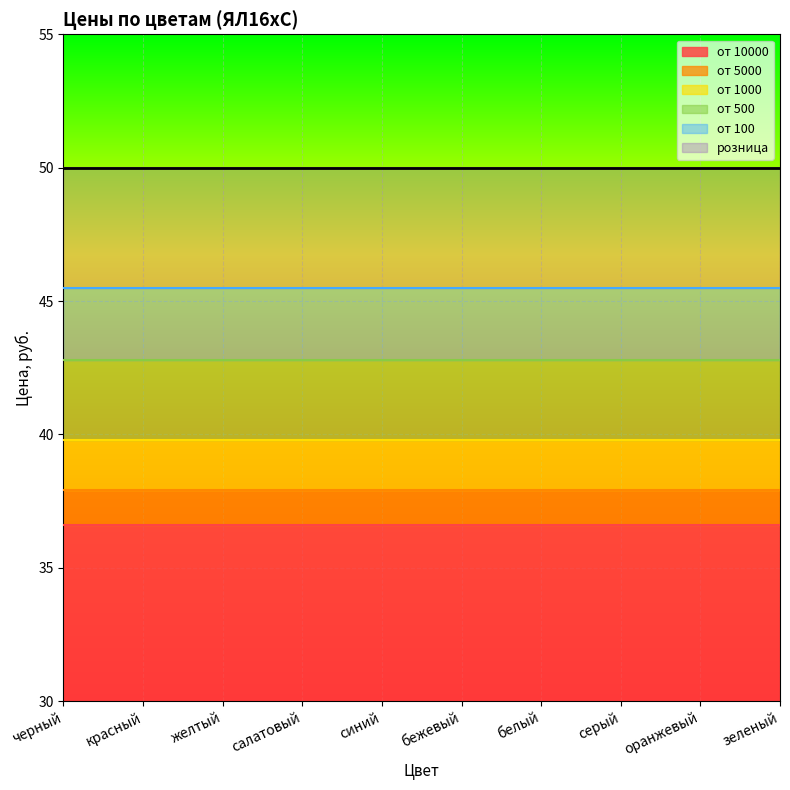

Reading right to left, list all the values displayed in this chart.

от 10000: зеленый=36.6	оранжевый=36.6	серый=36.6	белый=36.6	бежевый=36.6	синий=36.6	салатовый=36.6	желтый=36.6	красный=36.6	черный=36.6
от 5000: зеленый=37.9	оранжевый=37.9	серый=37.9	белый=37.9	бежевый=37.9	синий=37.9	салатовый=37.9	желтый=37.9	красный=37.9	черный=37.9
от 1000: зеленый=39.8	оранжевый=39.8	серый=39.8	белый=39.8	бежевый=39.8	синий=39.8	салатовый=39.8	желтый=39.8	красный=39.8	черный=39.8
от 500: зеленый=42.8	оранжевый=42.8	серый=42.8	белый=42.8	бежевый=42.8	синий=42.8	салатовый=42.8	желтый=42.8	красный=42.8	черный=42.8
от 100: зеленый=45.5	оранжевый=45.5	серый=45.5	белый=45.5	бежевый=45.5	синий=45.5	салатовый=45.5	желтый=45.5	красный=45.5	черный=45.5
розница: зеленый=50.0	оранжевый=50.0	серый=50.0	белый=50.0	бежевый=50.0	синий=50.0	салатовый=50.0	желтый=50.0	красный=50.0	черный=50.0